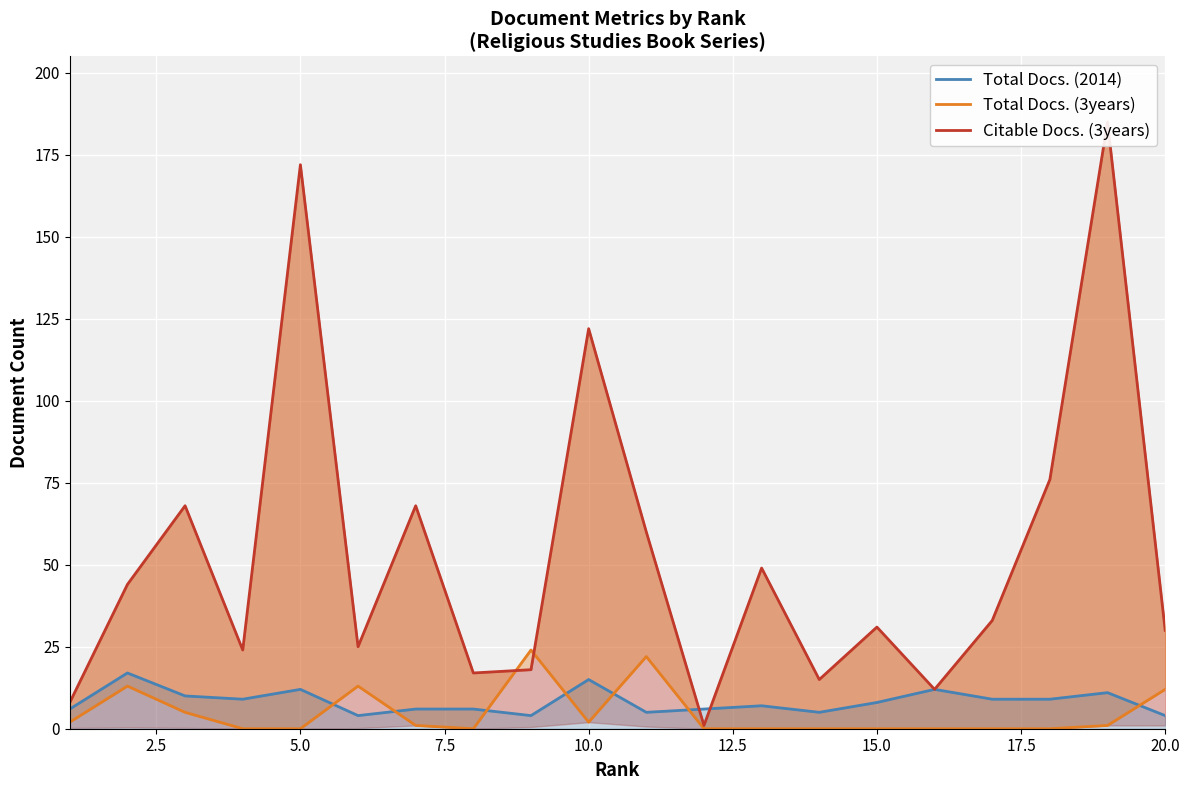

The Total Docs. (2014) series shows 8 at 15.0. True or false?

True